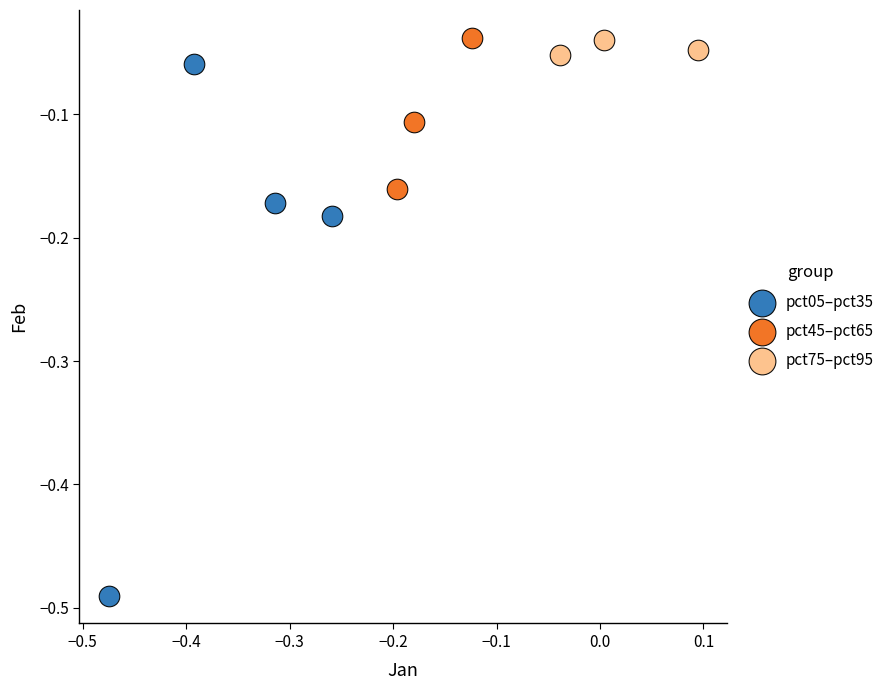

Which series reaches the minimum Y coordinate?

pct05–pct35